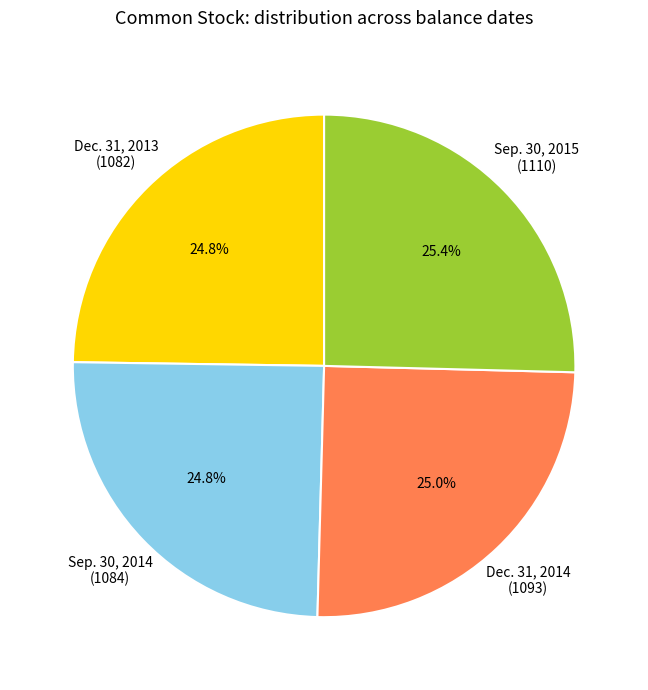

Rank the categories by value from highest to lowest.

Sep. 30, 2015, Dec. 31, 2014, Sep. 30, 2014, Dec. 31, 2013